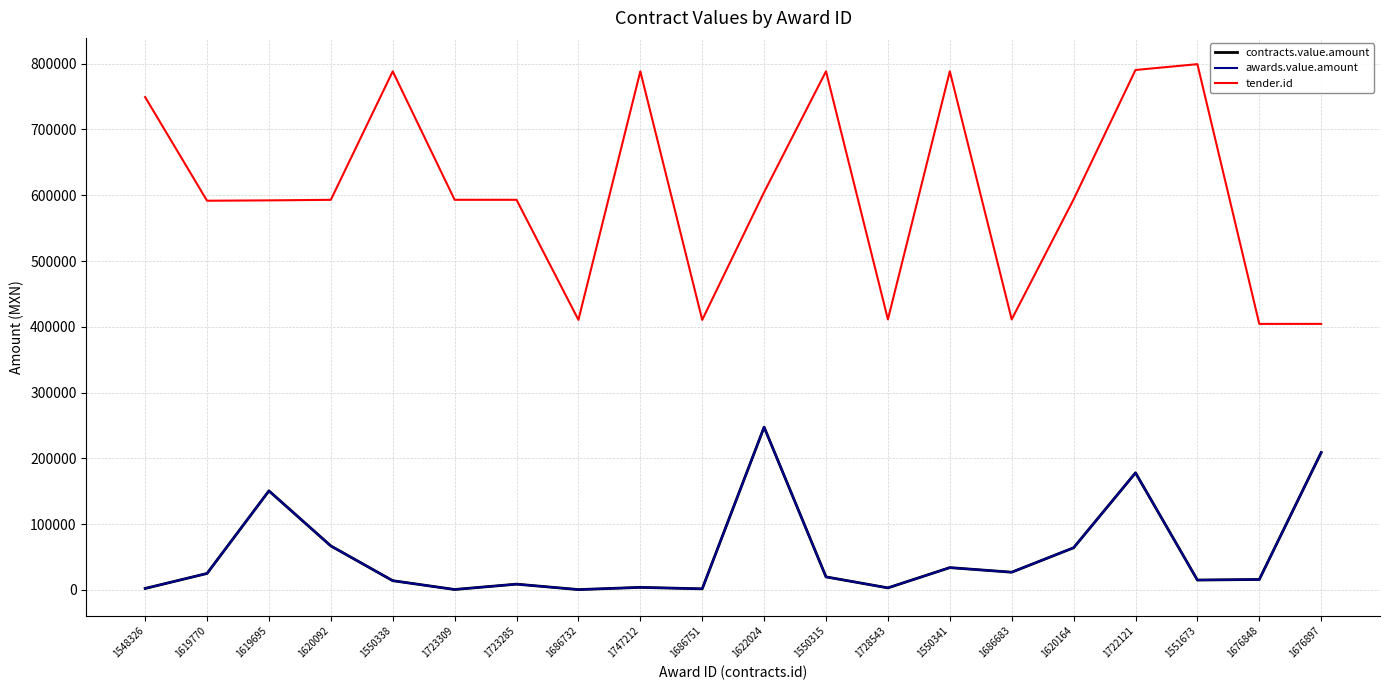

Is the value of contracts.value.amount at 1676897 greater than the value of tender.id at 1686751?

No